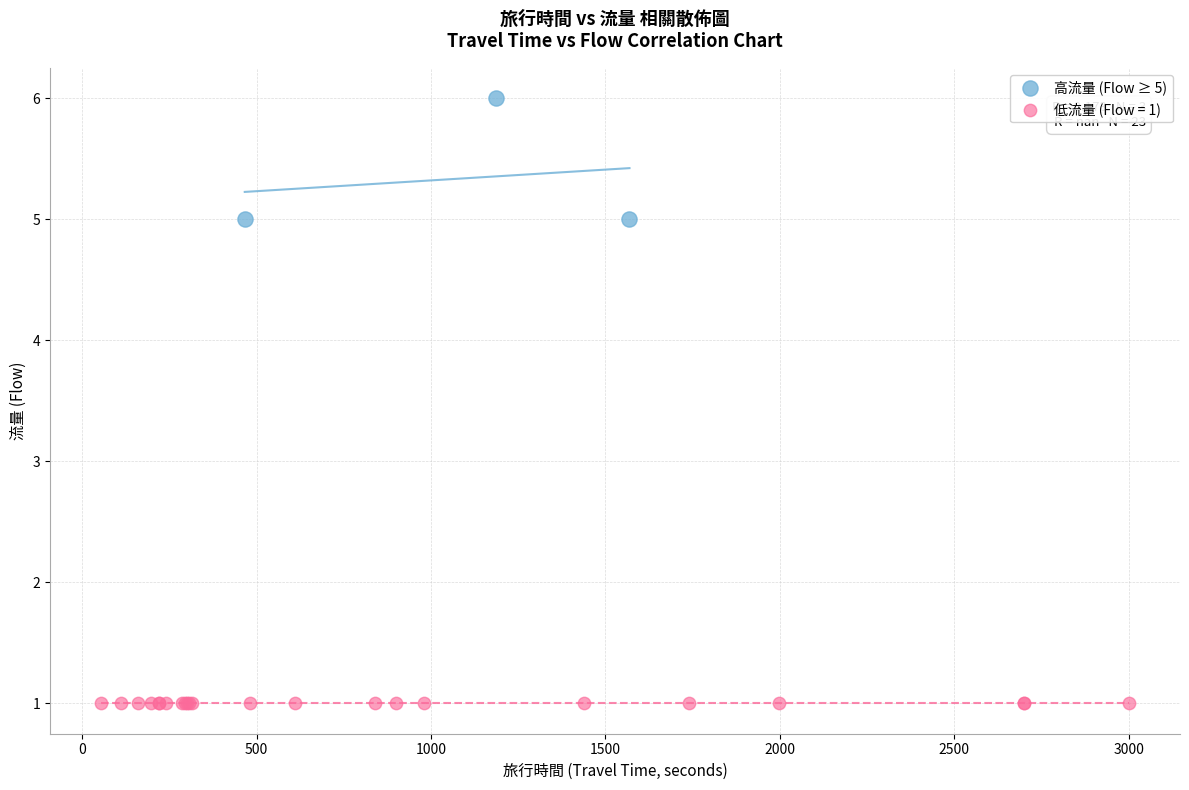

Which series reaches the maximum Y coordinate?

高流量 (Flow ≥ 5)